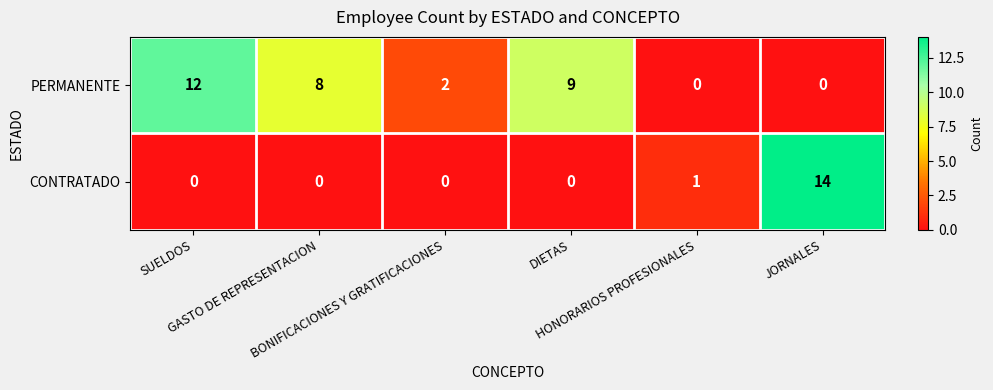

Which series has the largest range (max minus min)?

CONTRATADO